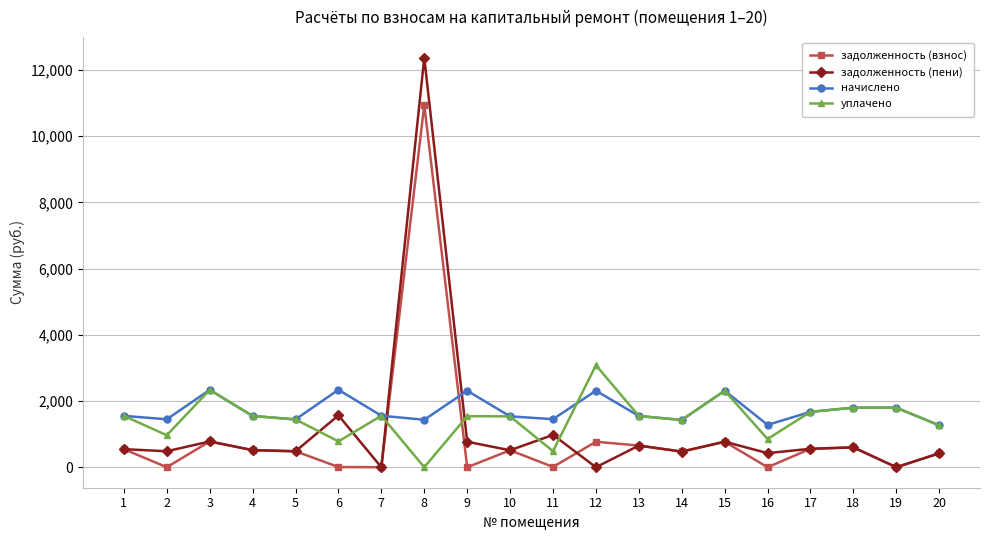

True or false: уплачено has a value of 0.0 at 8.

True